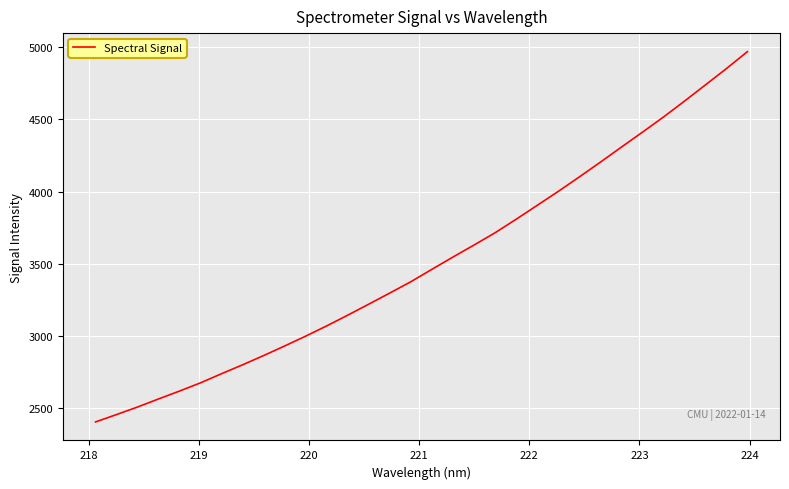

What is the minimum value shown in the chart?

2406.3